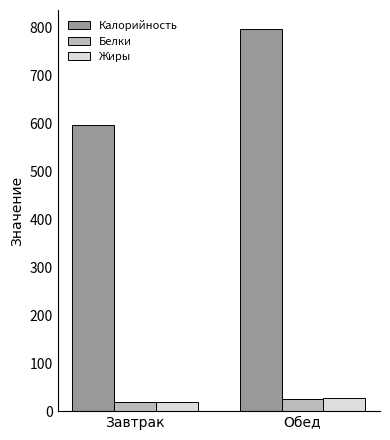

What is the value of the Белки bar at the 2nd from the left?

24.9